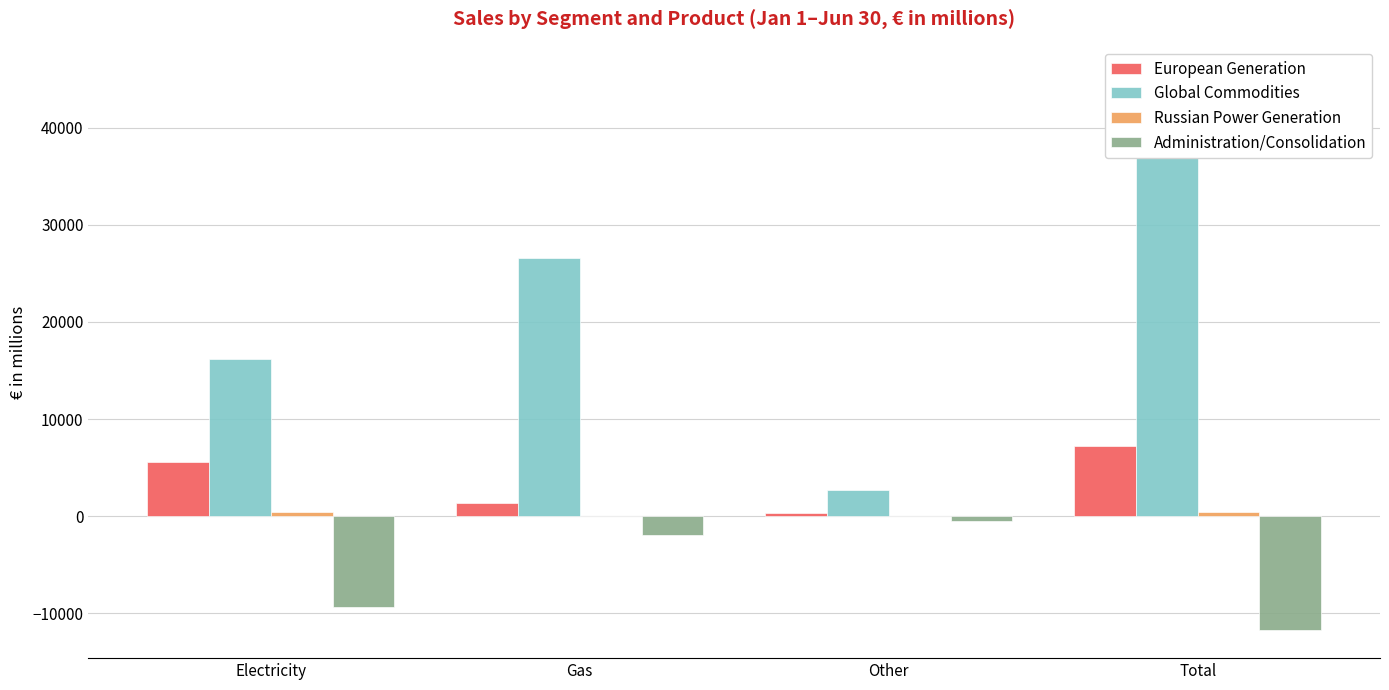

Reading left to right, extract all data points from this chart.

European Generation: 5526	1378	362	7266
Global Commodities: 16219	26612	2642	45473
Russian Power Generation: 458	0	12	470
Administration/Consolidation: -9347	-1918	-496	-11761